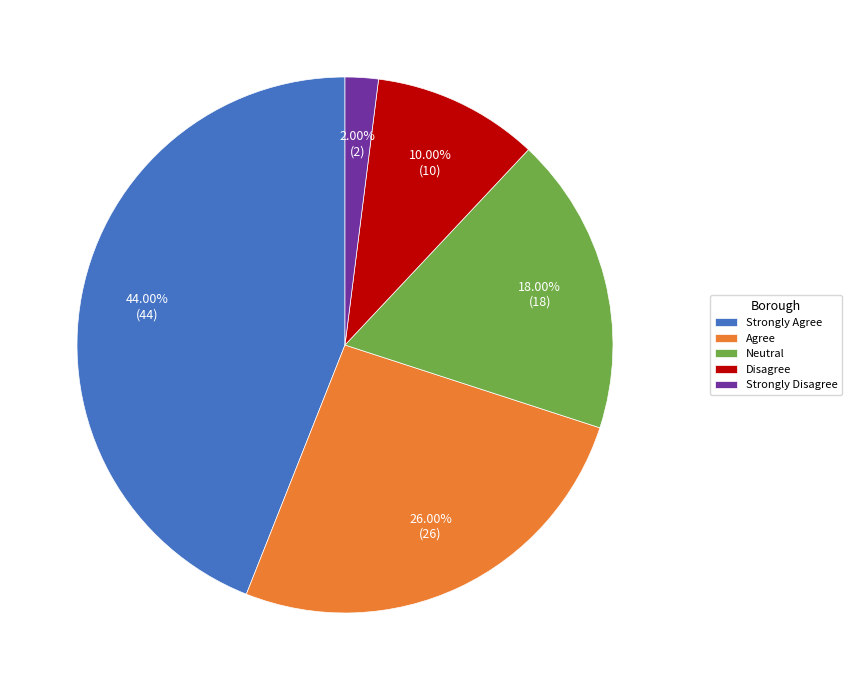

Rank the categories by value from lowest to highest.

Strongly Disagree, Disagree, Neutral, Agree, Strongly Agree